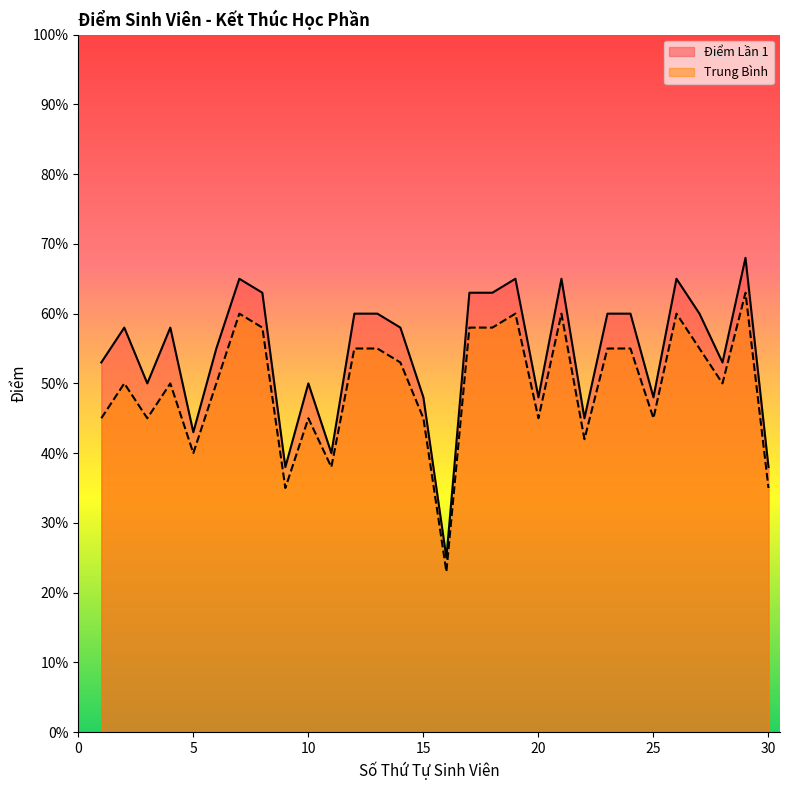

What is the lowest value of the Điểm Lần 1 series?

2.5